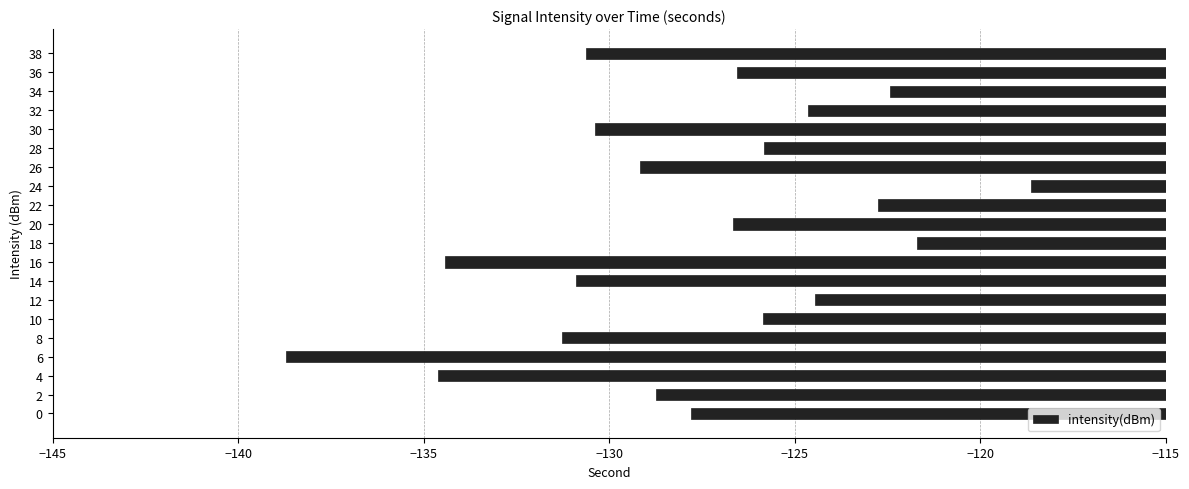

What is the change in value from 26 to 32?

+4.5